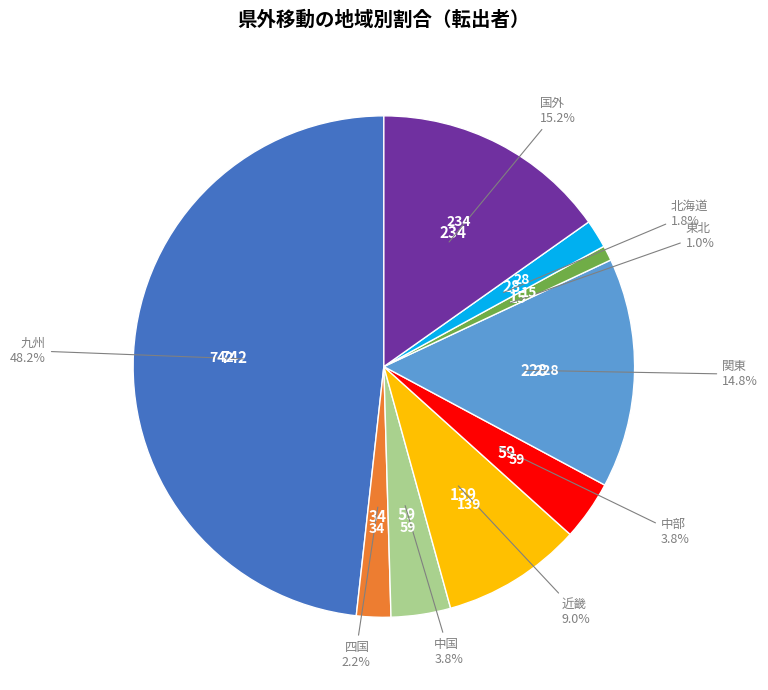

Is there any slice that represents more than half of the pie?

No